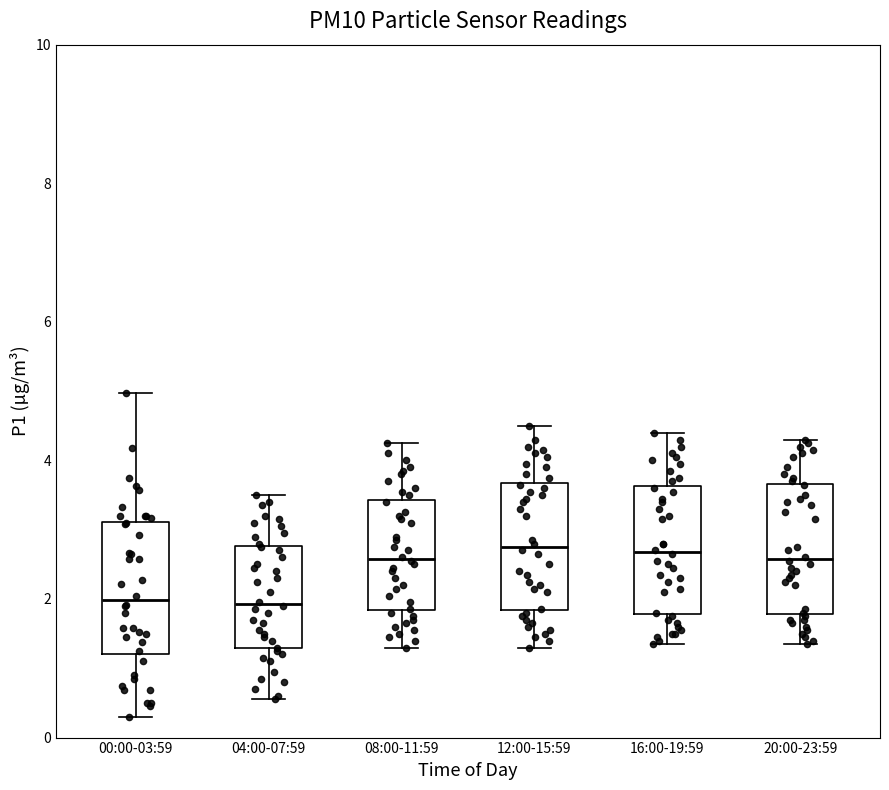

Where does the lower whisker of the box for 16:00-19:59 end on the y-axis? The values are not printed on the chart, so give them approximately, as read against the axis.

1.4